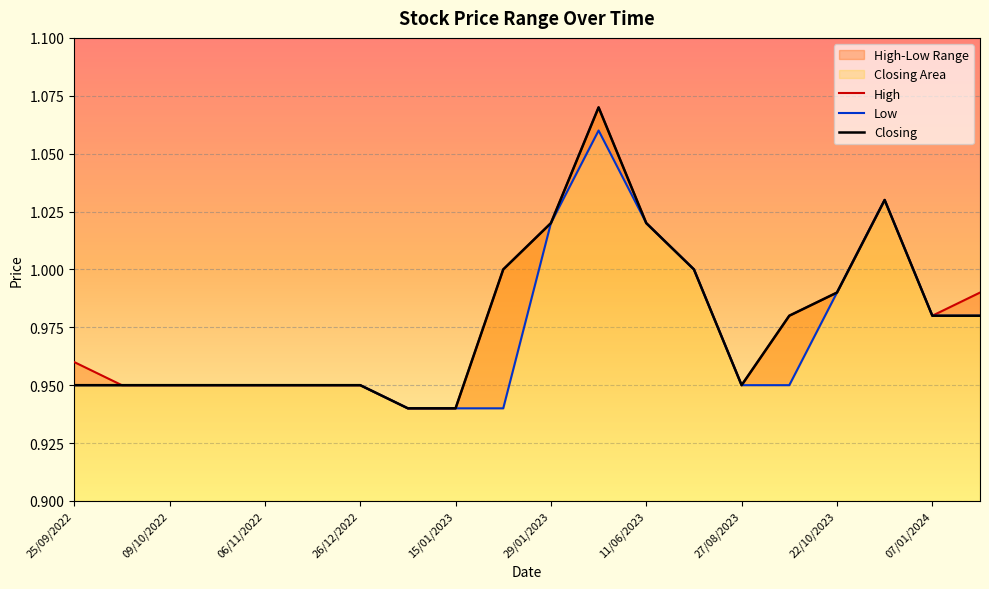

Is the value of Low at 22/10/2023 greater than the value of High at 09/10/2022?

Yes